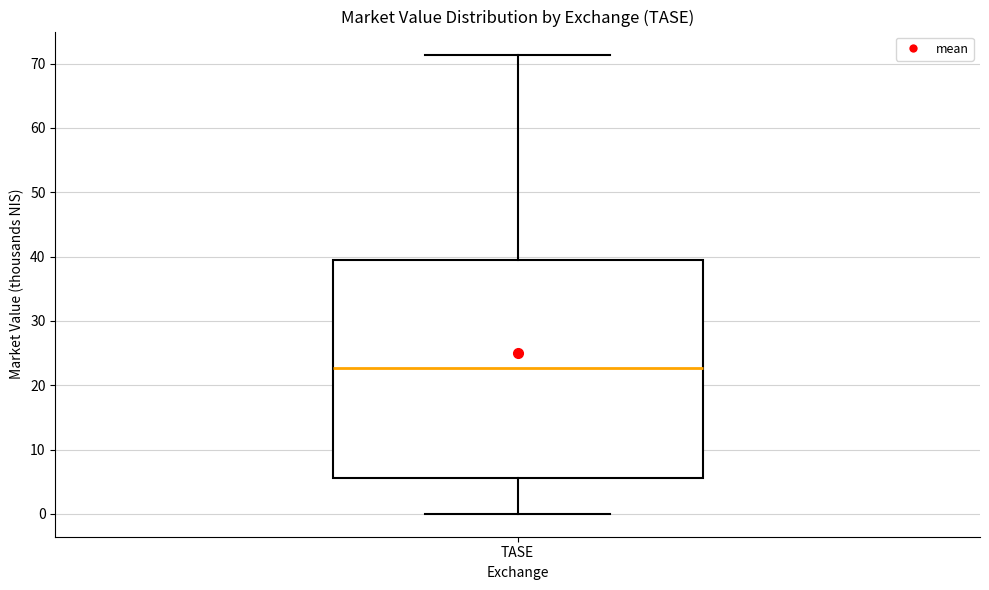

Read this box plot against the y-axis: the position of the median line, the range covered by the box, and the ends of both whiskers. The values are not printed on the chart, so give them approximately, as read against the axis.

median 23, box 6 to 40, whiskers 0 to 71